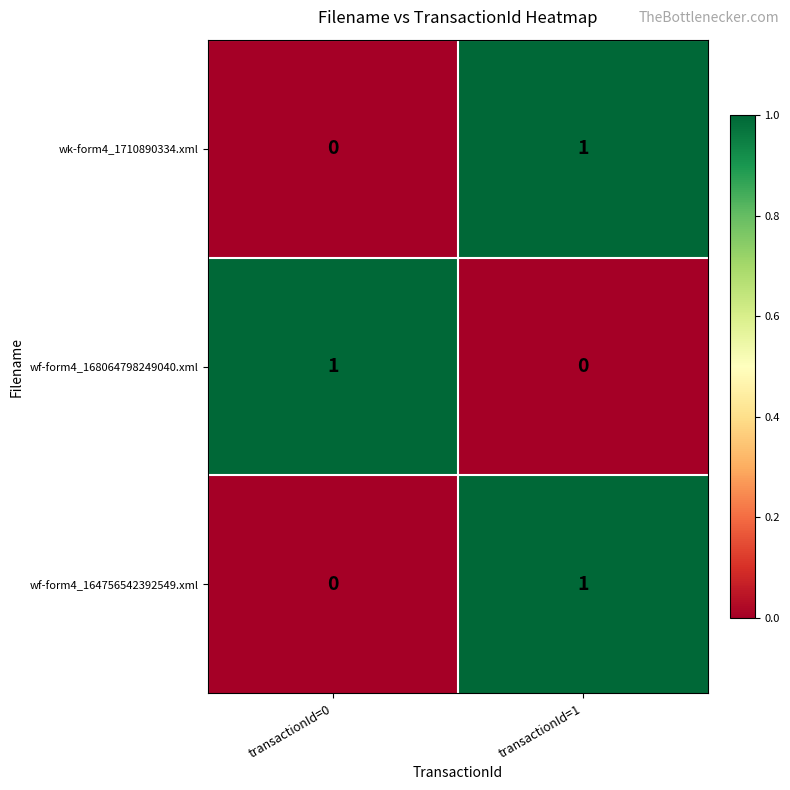

What is the total value across all series at transactionId=0?

1